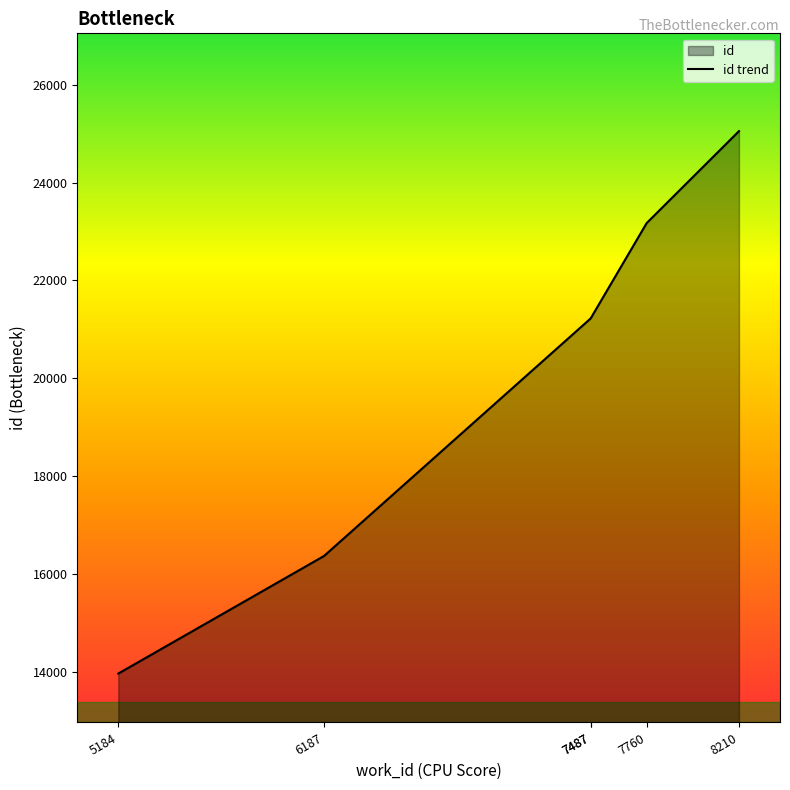

At which label does the data first exceed 21224?

7760